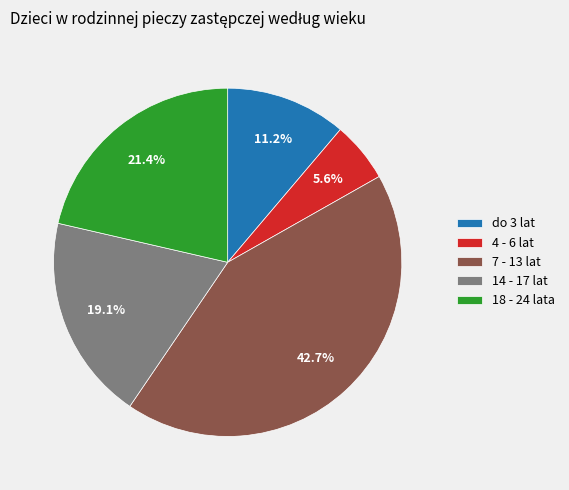

To the nearest percent, what is the difference between the largest and smallest slice percentages?

37%